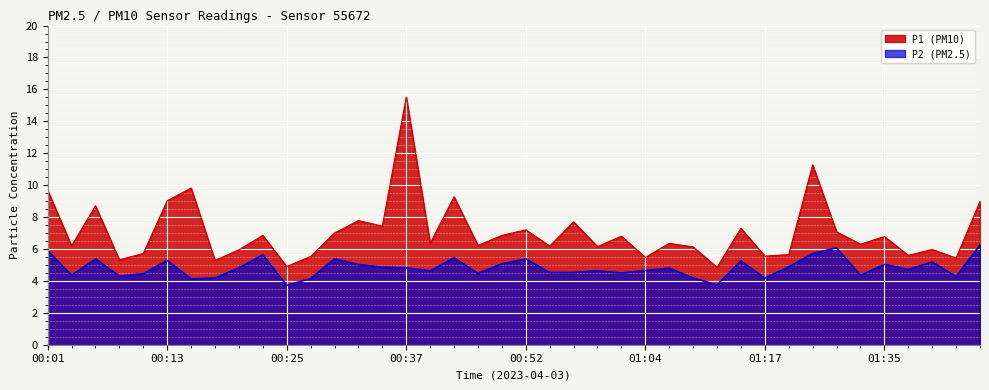

True or false: P1 and P2 cross at least once.

False